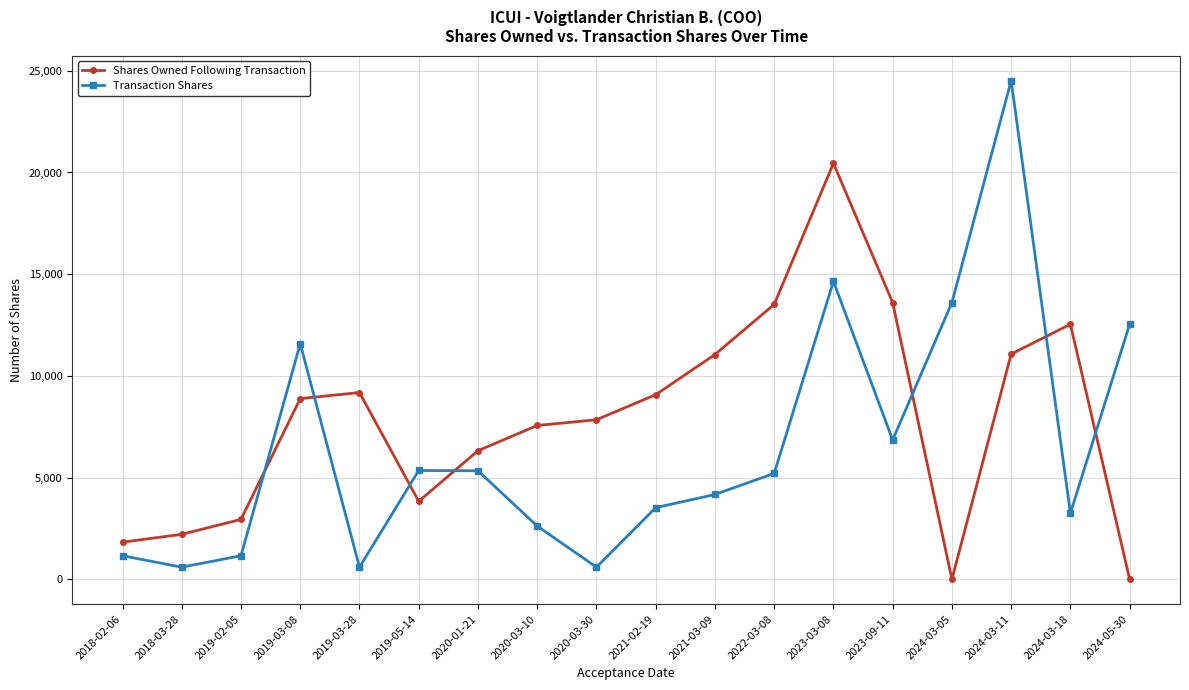

The Shares Owned Following Transaction series shows 1822 at 2018-02-06. True or false?

True